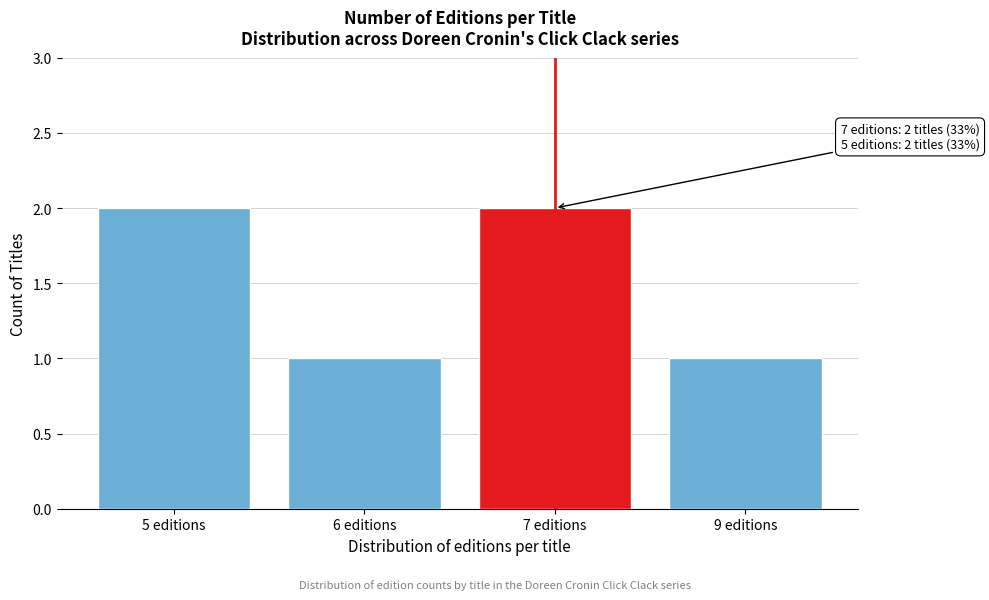

Reading left to right, extract all data points from this chart.

5 editions=2	6 editions=1	7 editions=2	9 editions=1